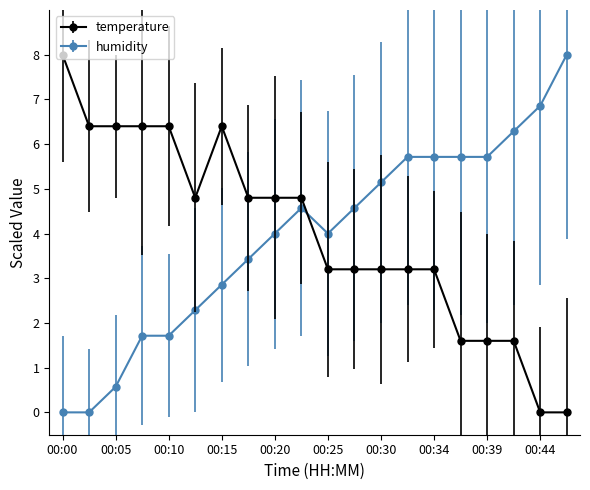

What is the greatest value displayed?

8.0